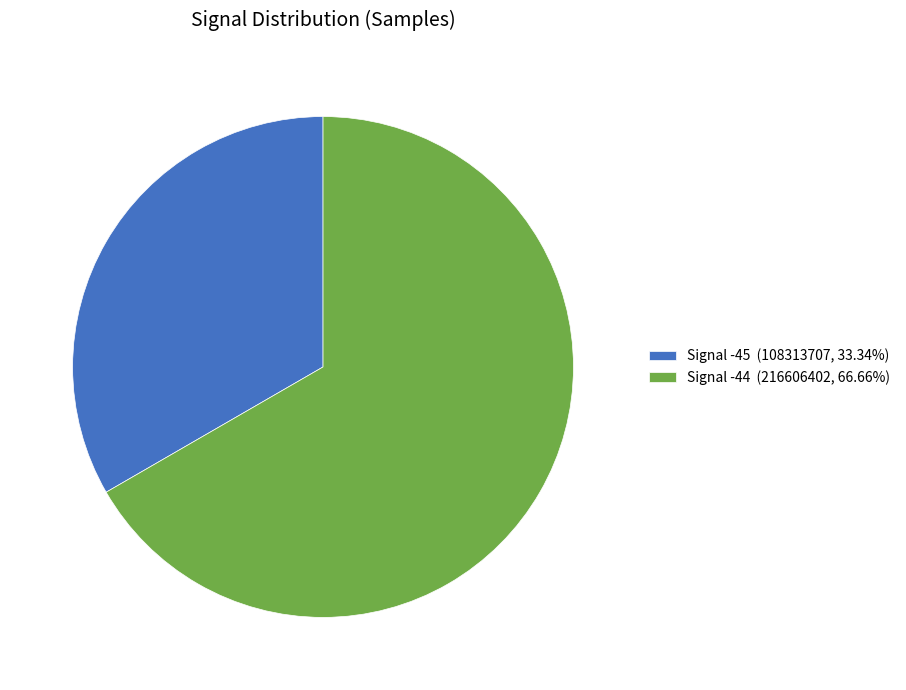

Combined, do Signal -44 (216606402, 66.66%) and Signal -45 (108313707, 33.34%) account for over 50%?

Yes